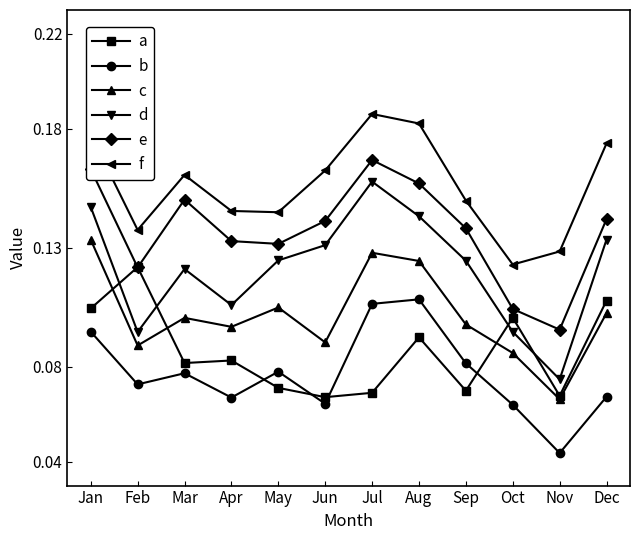

True or false: d has a value of 0.2 at Jun.

False